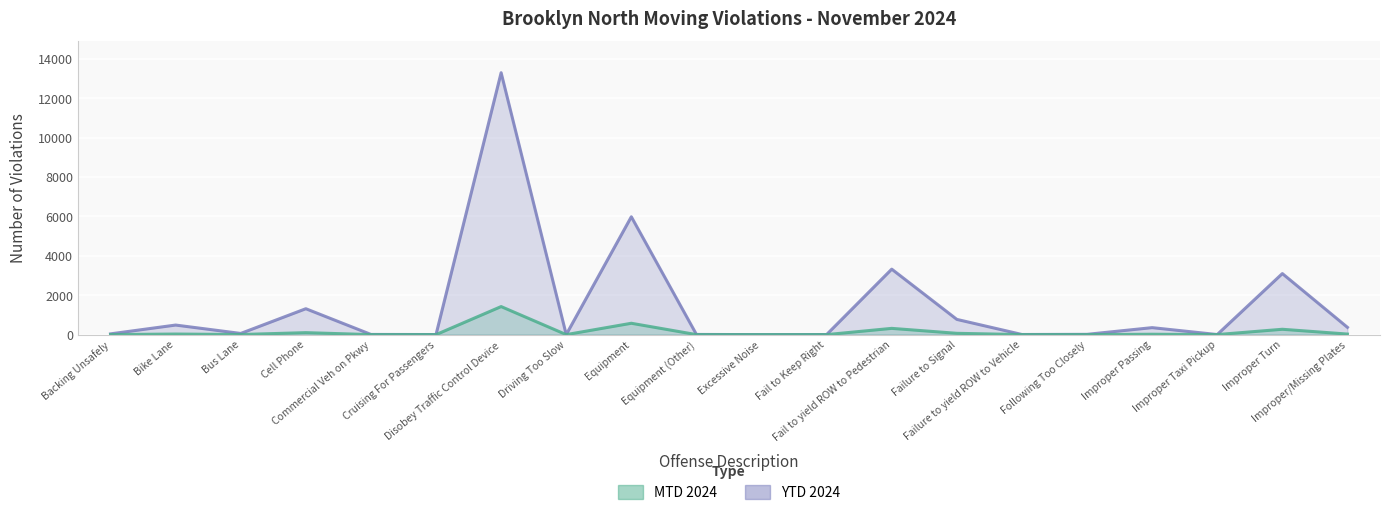

What is the difference between the highest and lowest values at Bike Lane?

456